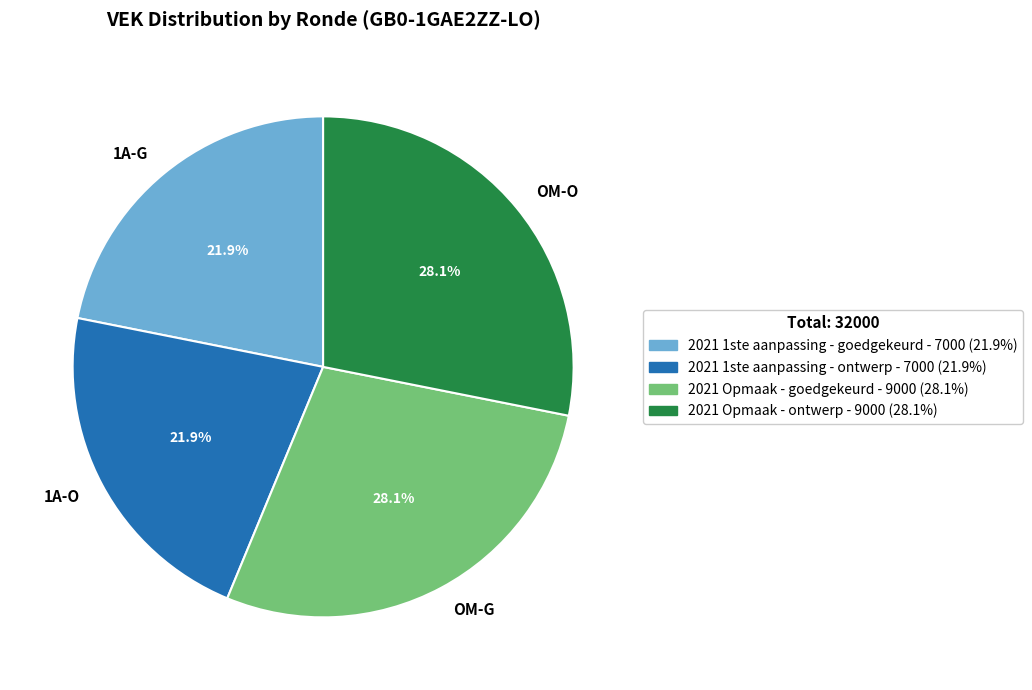

Does any single category account for the majority?

No